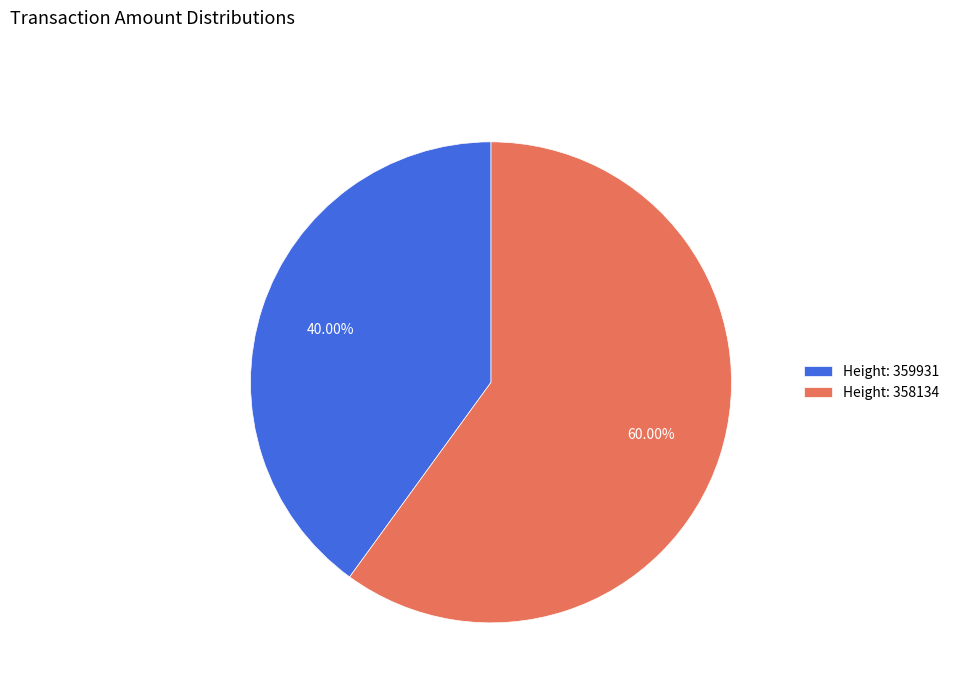

How many segments does this pie chart have?

2